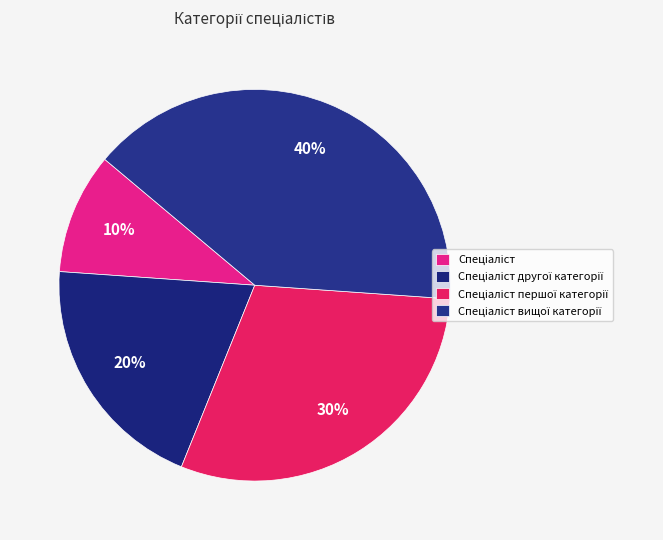

To the nearest percent, what is the combined percentage of Спеціаліст вищої категорії and Спеціаліст?

50%